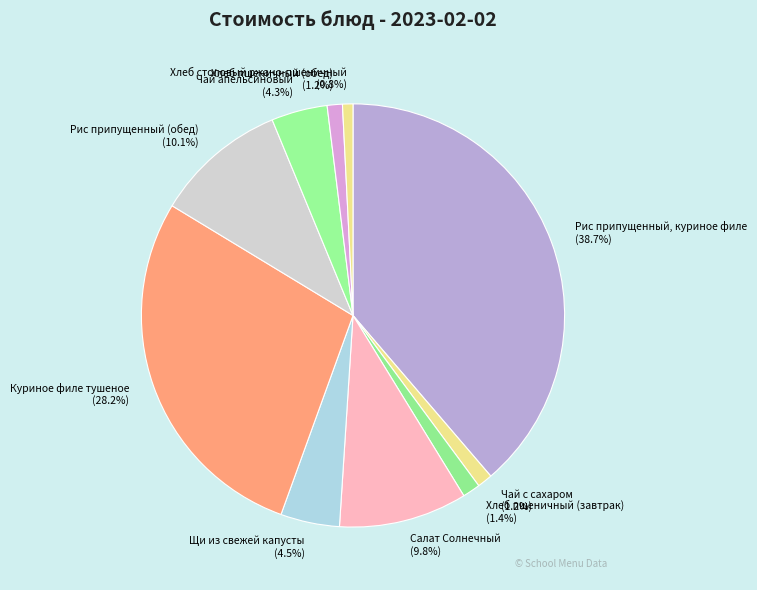

Approximately how many times larger is the value at Хлеб столовый ржано-пшеничный compared to Хлеб пшеничный (обед)?

0.7